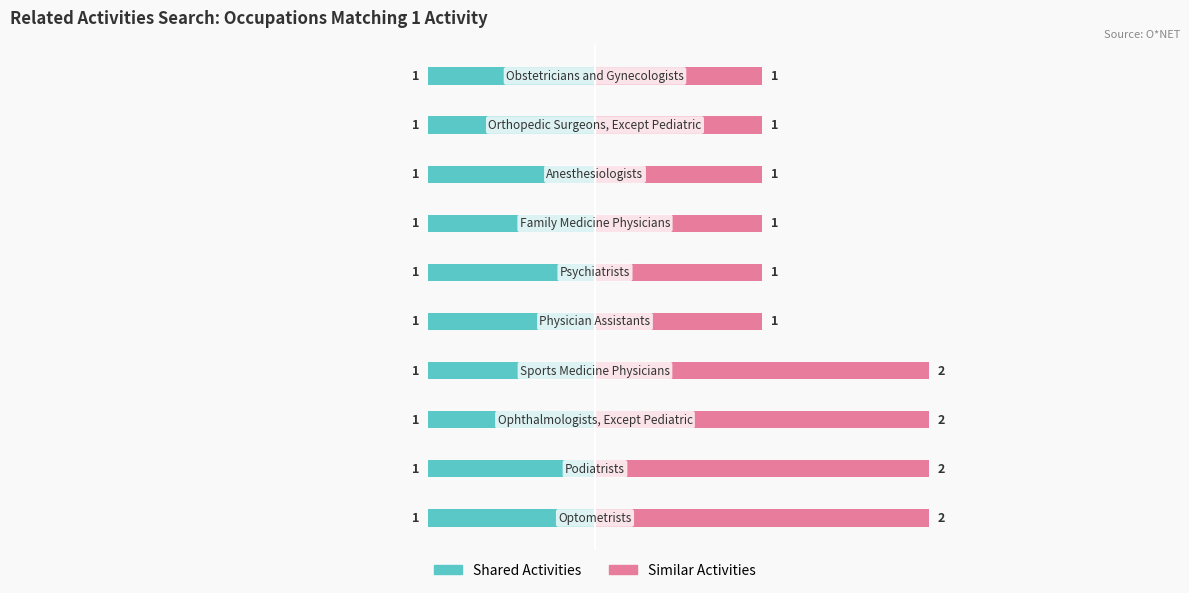

Between 2 and −1, which is larger?

2